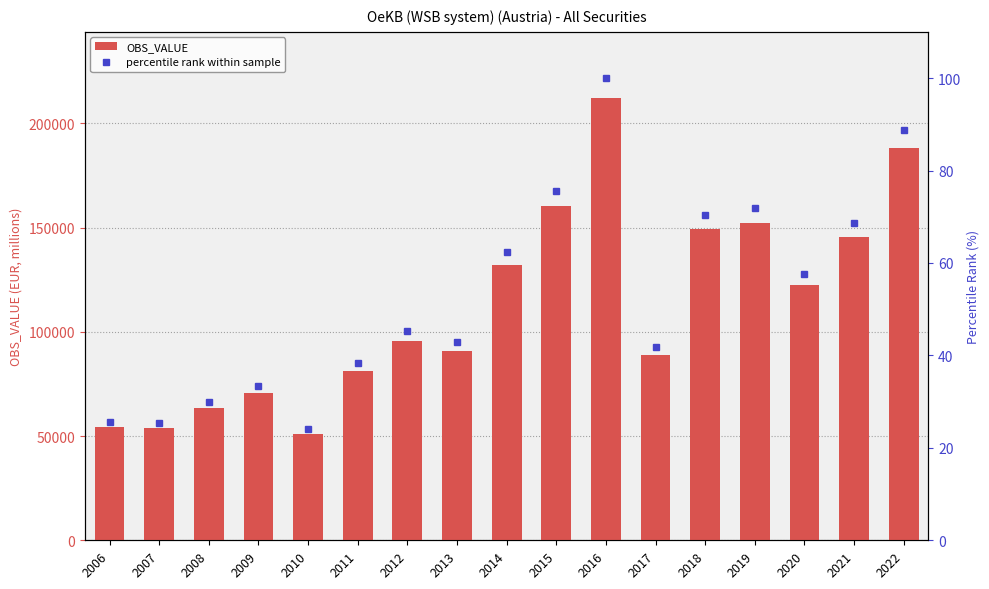

How many data points does each series have?

17